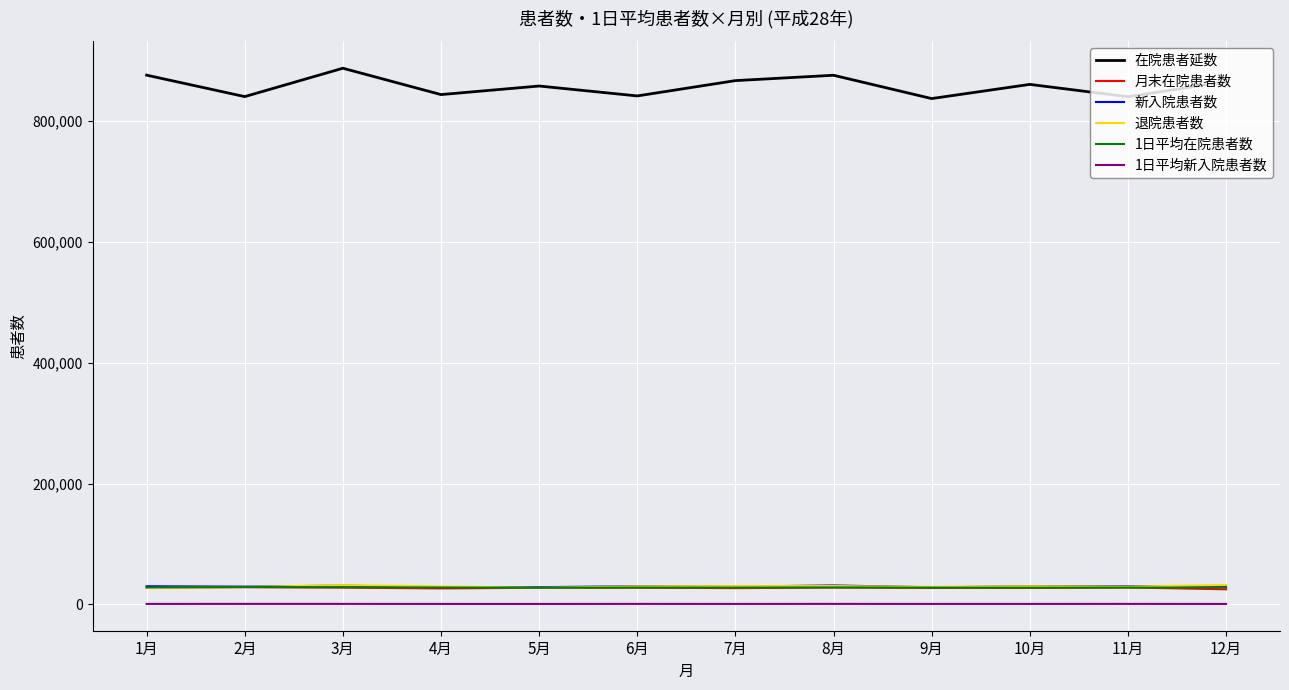

What is the average value of the 在院患者延数 series?

857817